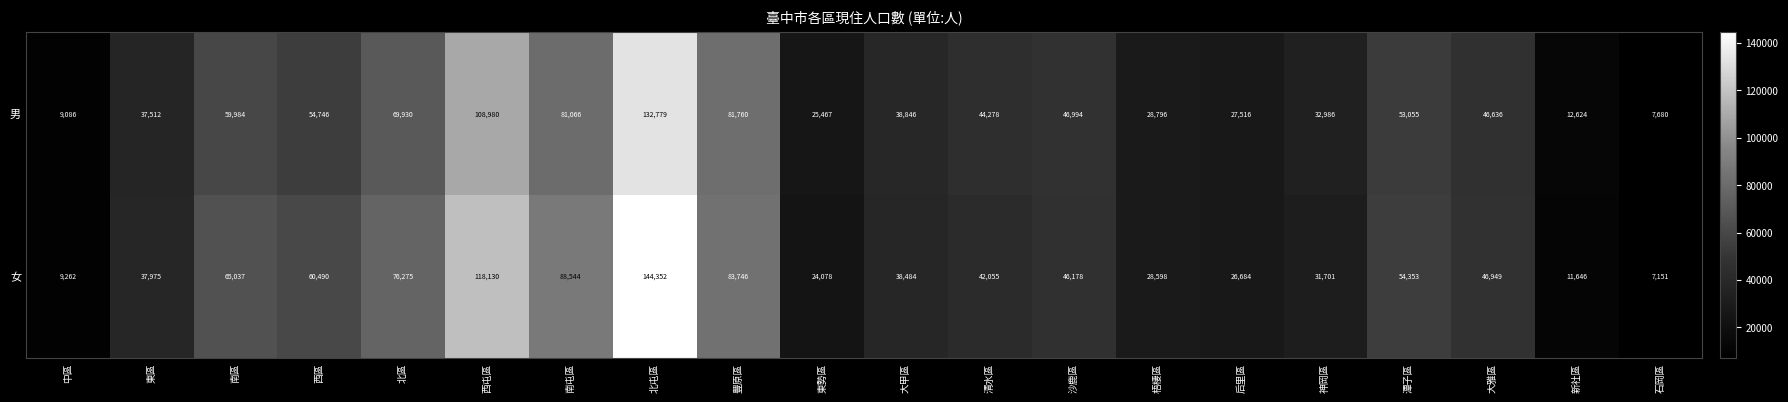

How many data points in 女 are less than 46178?

10